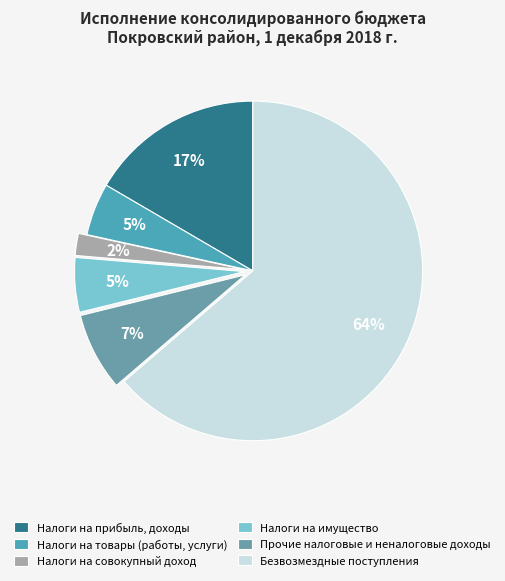

How many slices are in this pie chart?

6